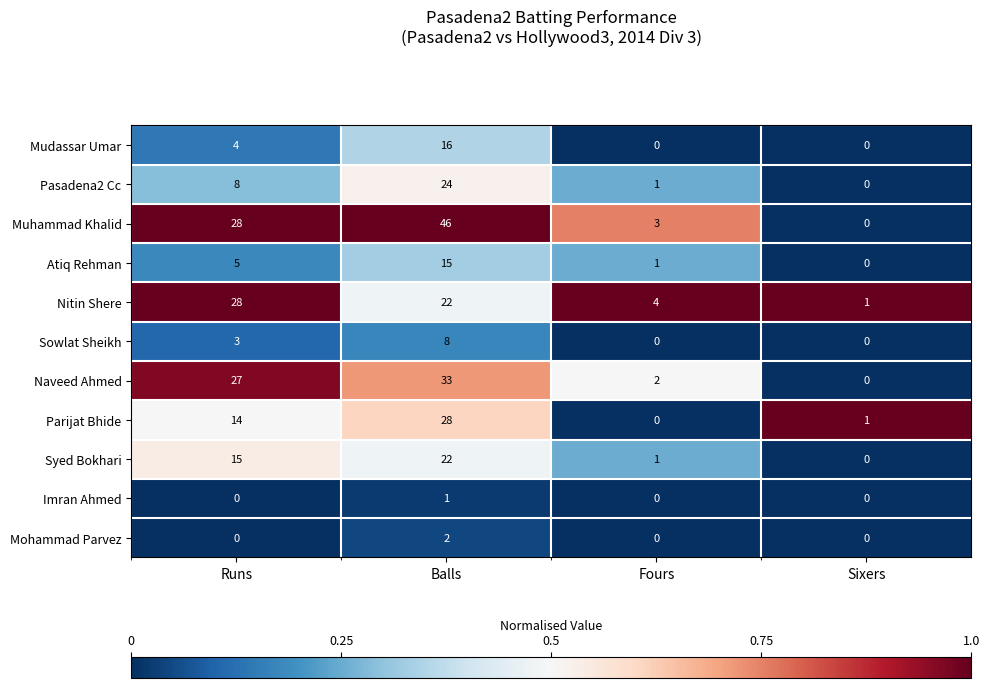

True or false: Mohammad Parvez has a value of 2 at Balls.

True